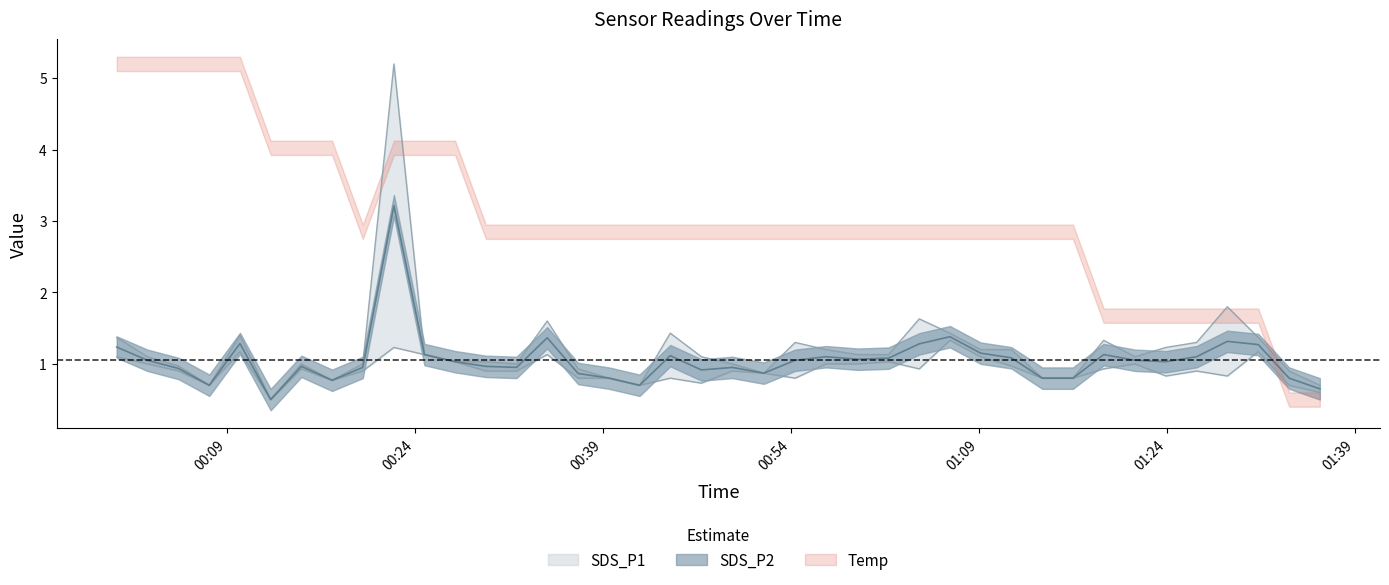

What is the difference between the SDS_P2 values at 2022/06/29 01:09:08 and 2022/06/29 00:07:35?

0.4